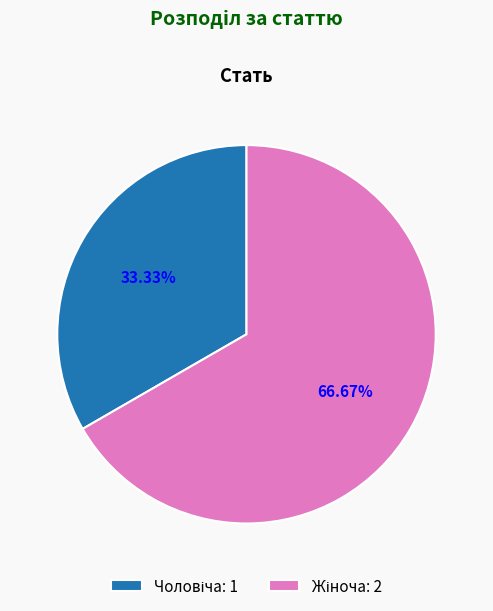

How many slices are in this pie chart?

2